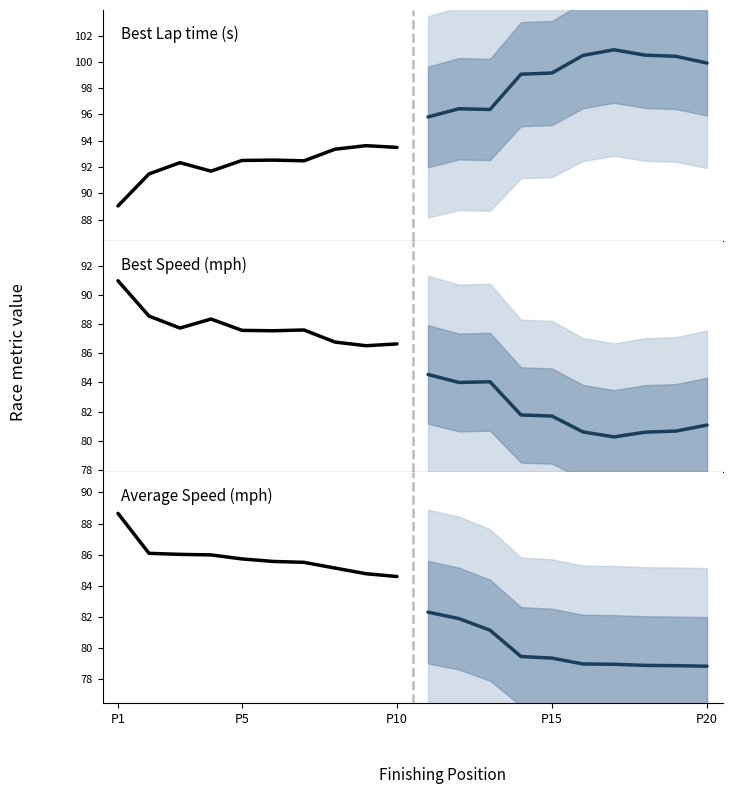

At which label is Average Speed (projected) closest to 80?

P15